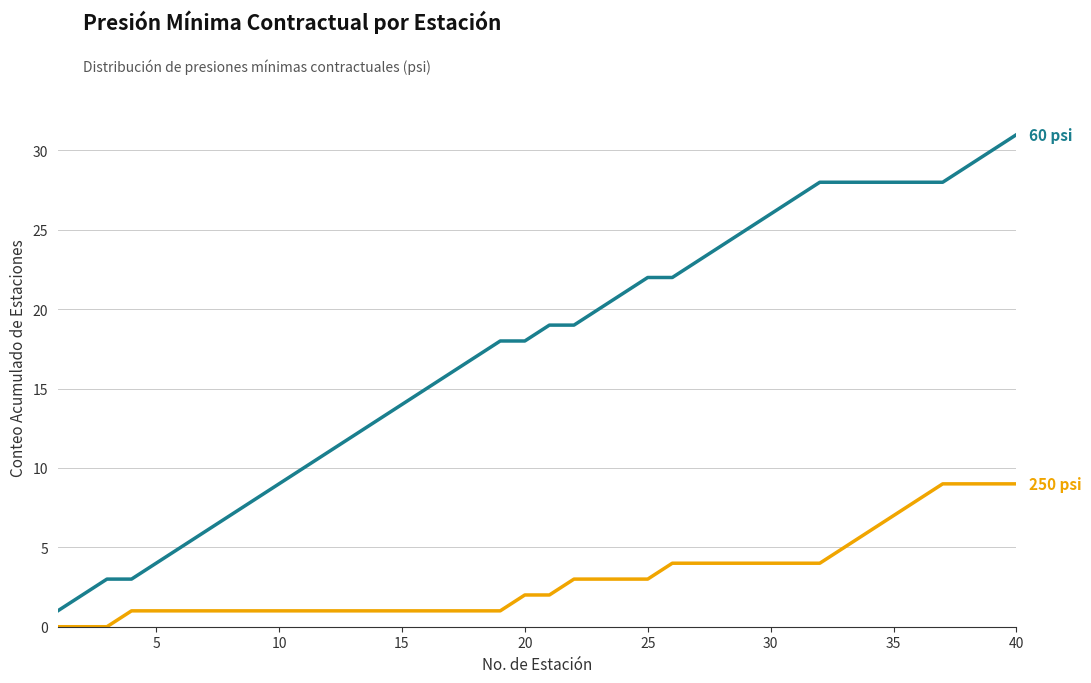

What is the greatest value displayed?

31